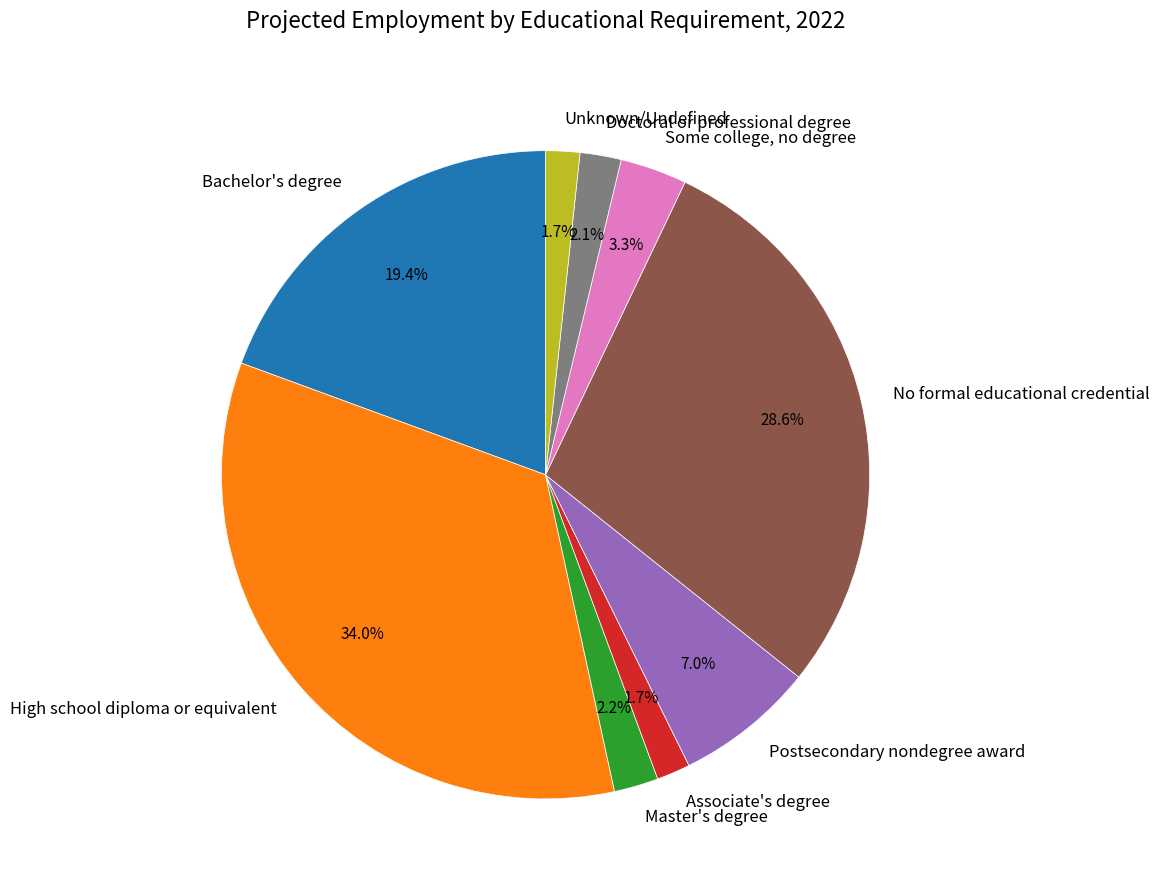

What is the total percentage of High school diploma or equivalent and Unknown/Undefined?

35.7%